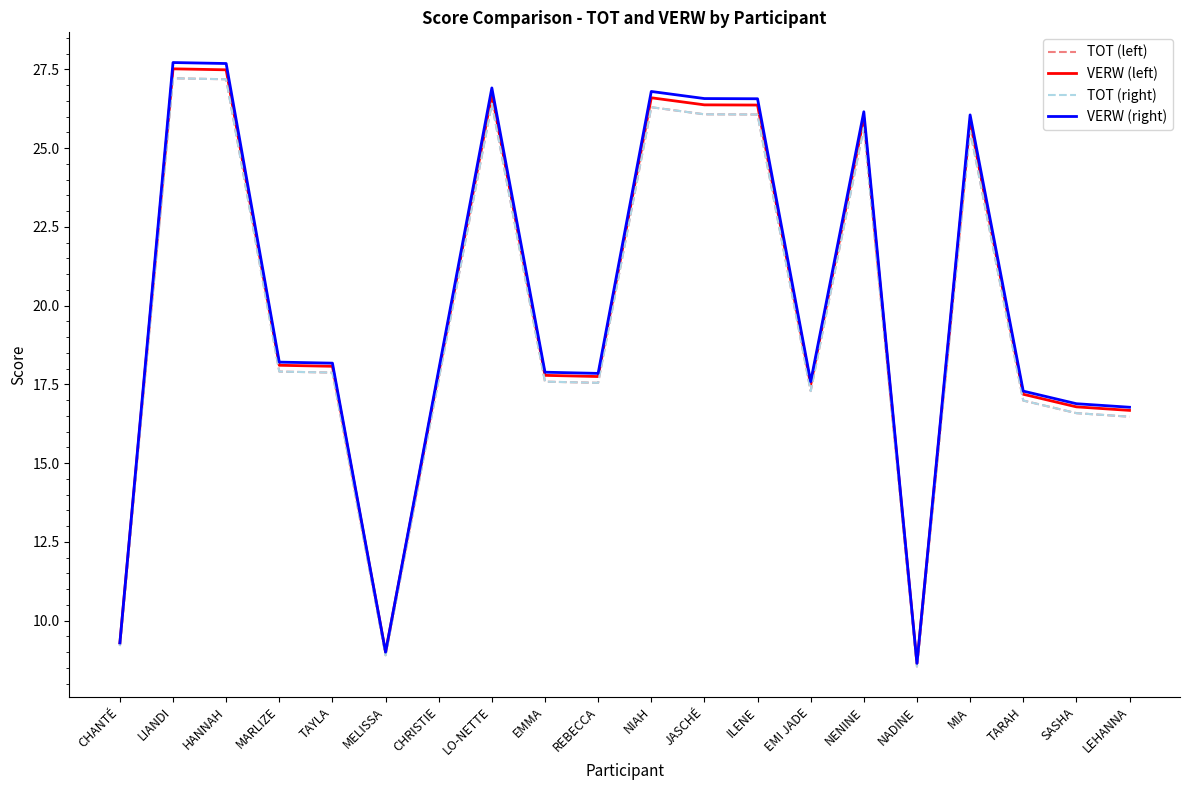

How many lines are shown in the chart?

4